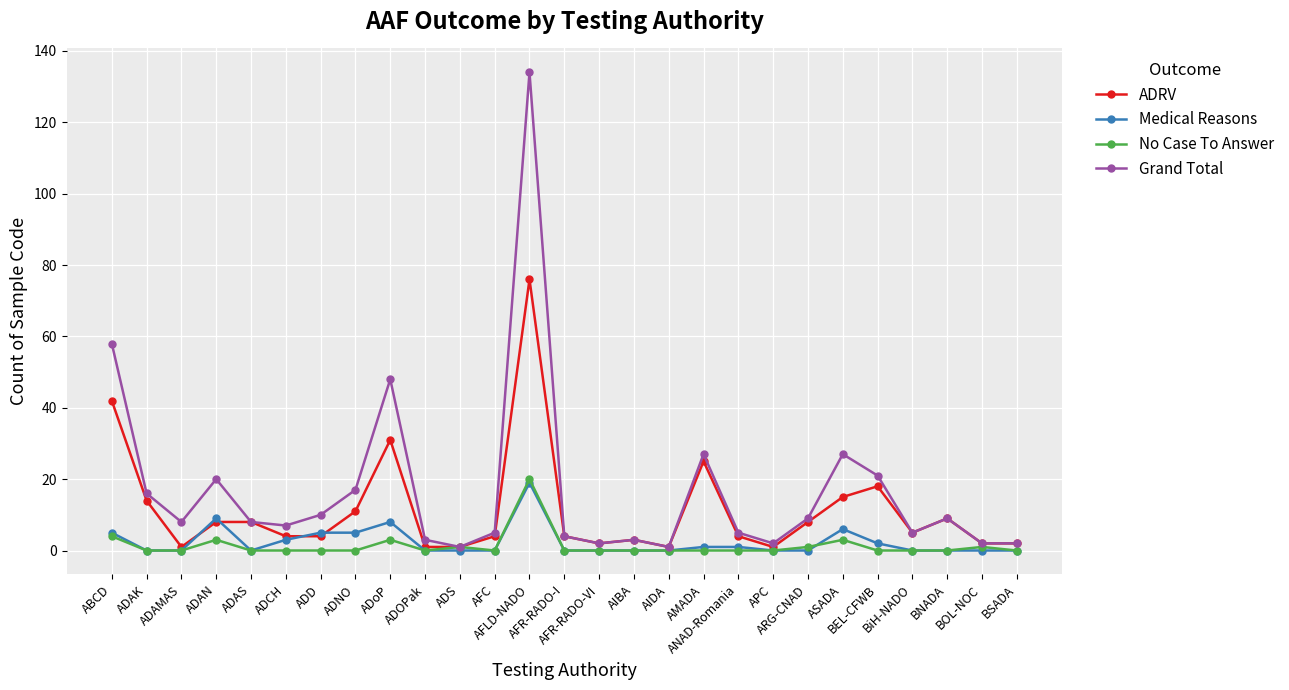

Does the chart display data point markers on the line(s)?

Yes